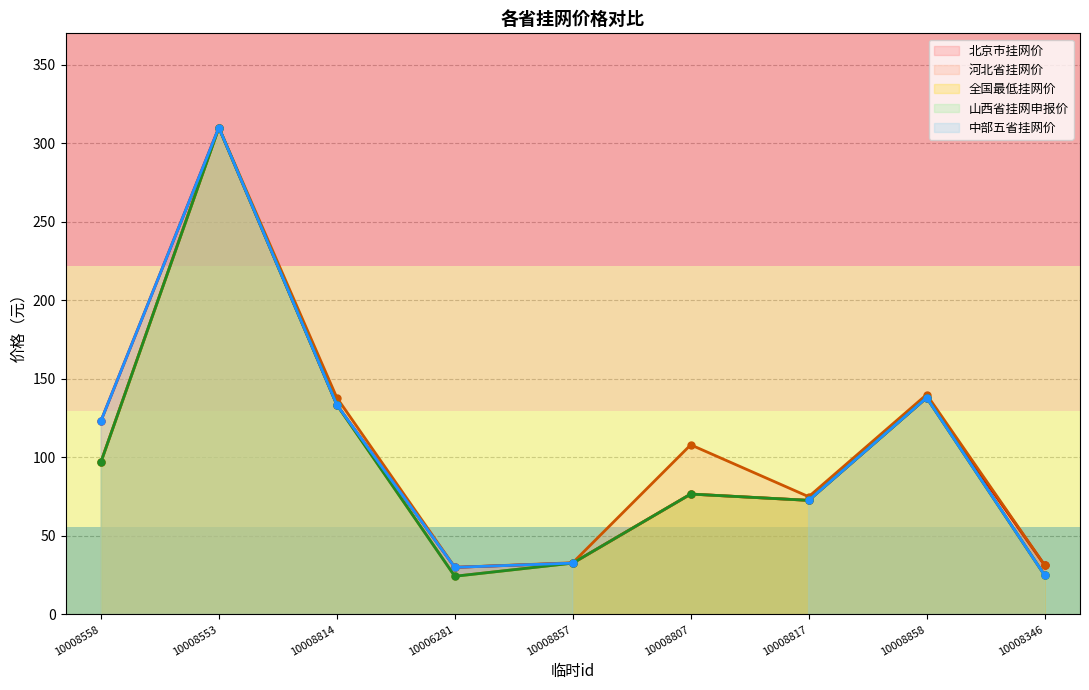

Where is 山西省挂网申报价 nearest to the value 167?

10008858